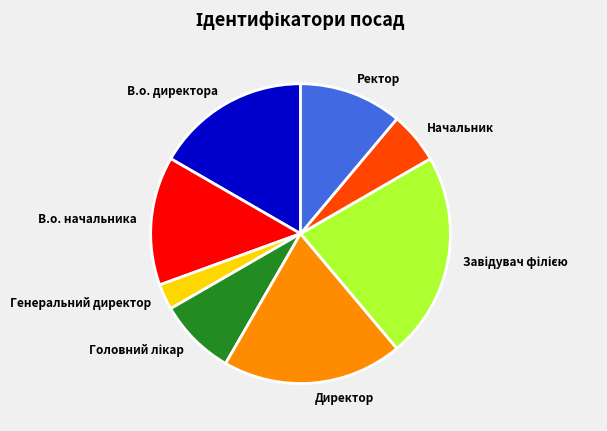

Do В.о. начальника and Начальник together represent more than half of the pie?

No